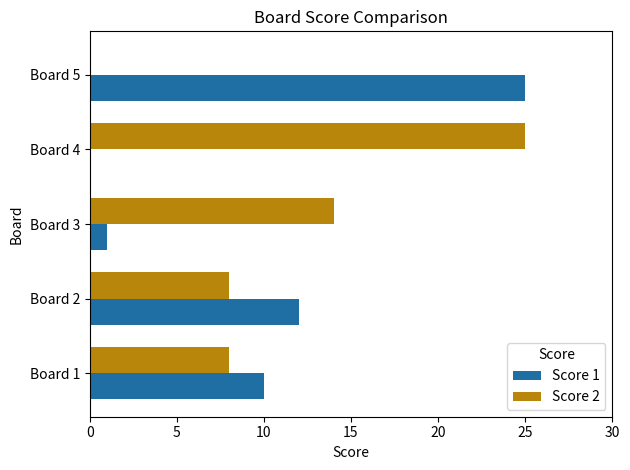

Which series changed the most between Board 1 and Board 3?

Score 1